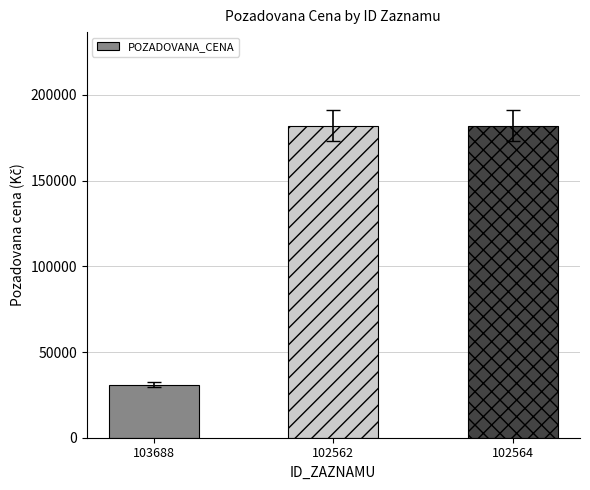

What position from the left is 102564?

3